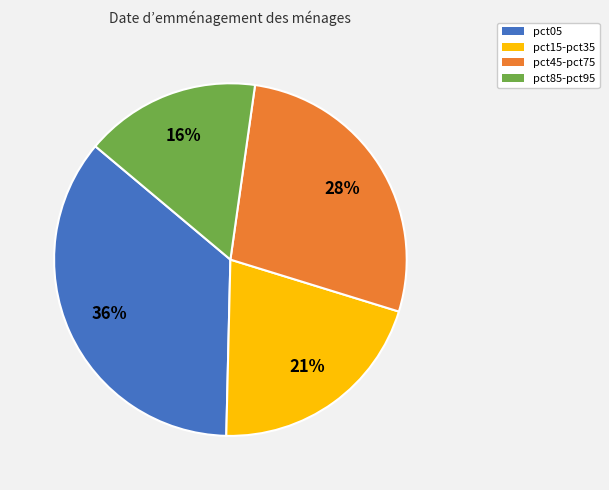

Rank the categories by value from lowest to highest.

pct85-pct95, pct15-pct35, pct45-pct75, pct05